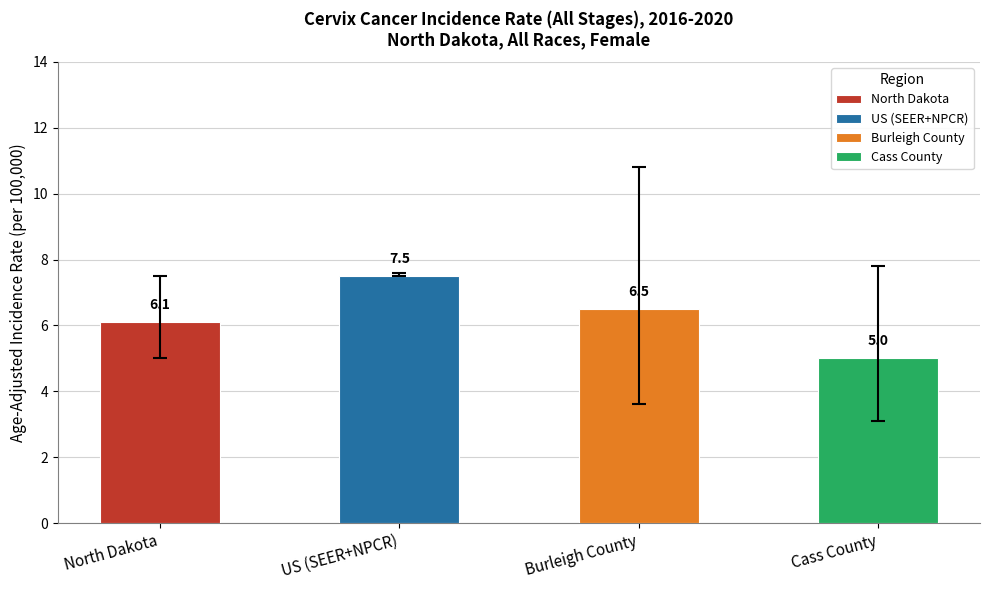

How many data points does each series have?

4